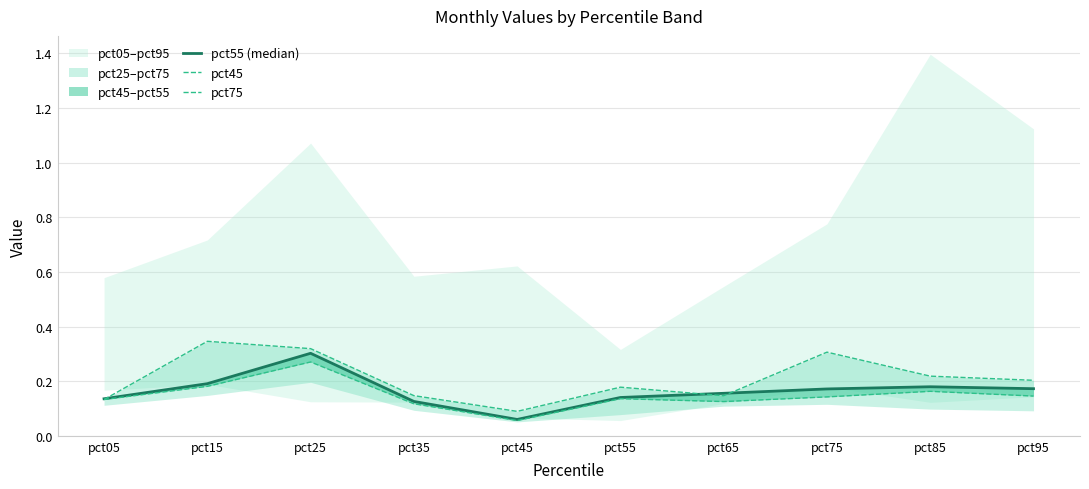

True or false: pct45 and pct55 (median) cross at least once.

False